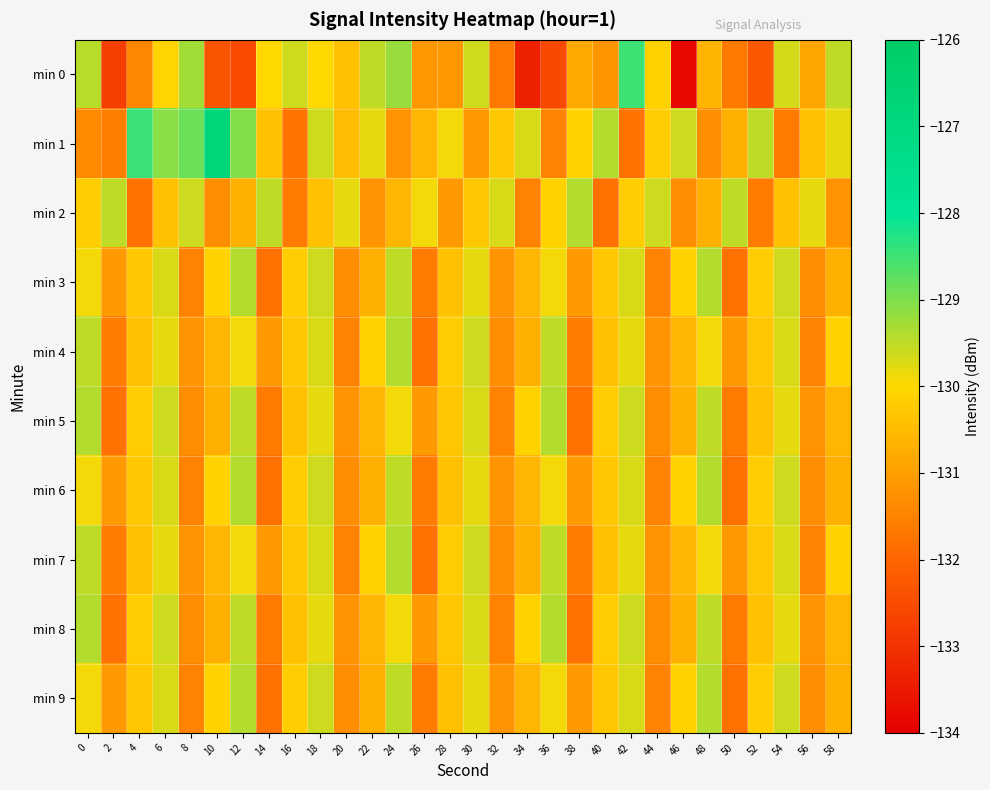

Count the number of data series in this chart.

10